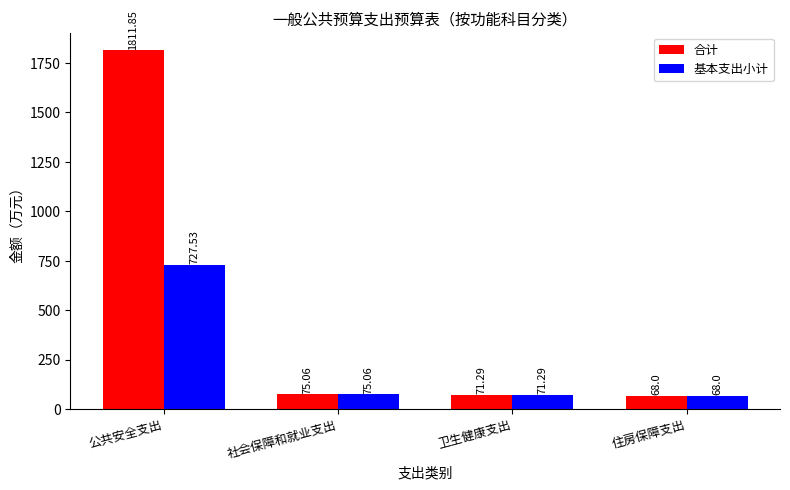

What are all the series names shown in the legend?

合计, 基本支出小计